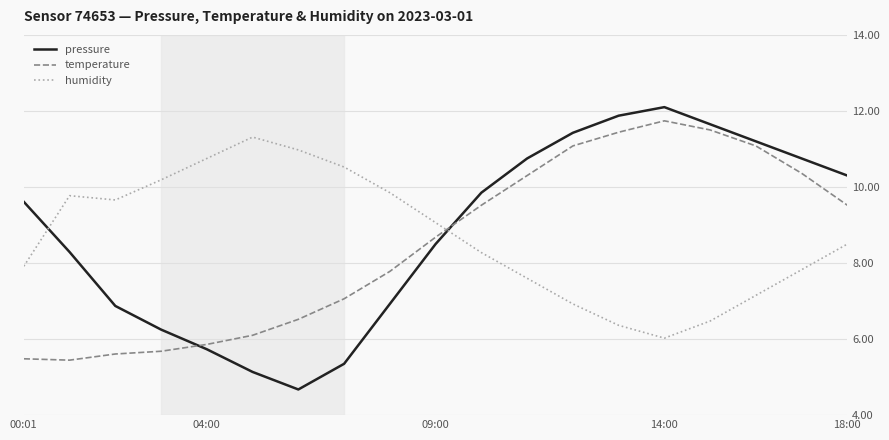

How many intersections are there between pressure and humidity?

2